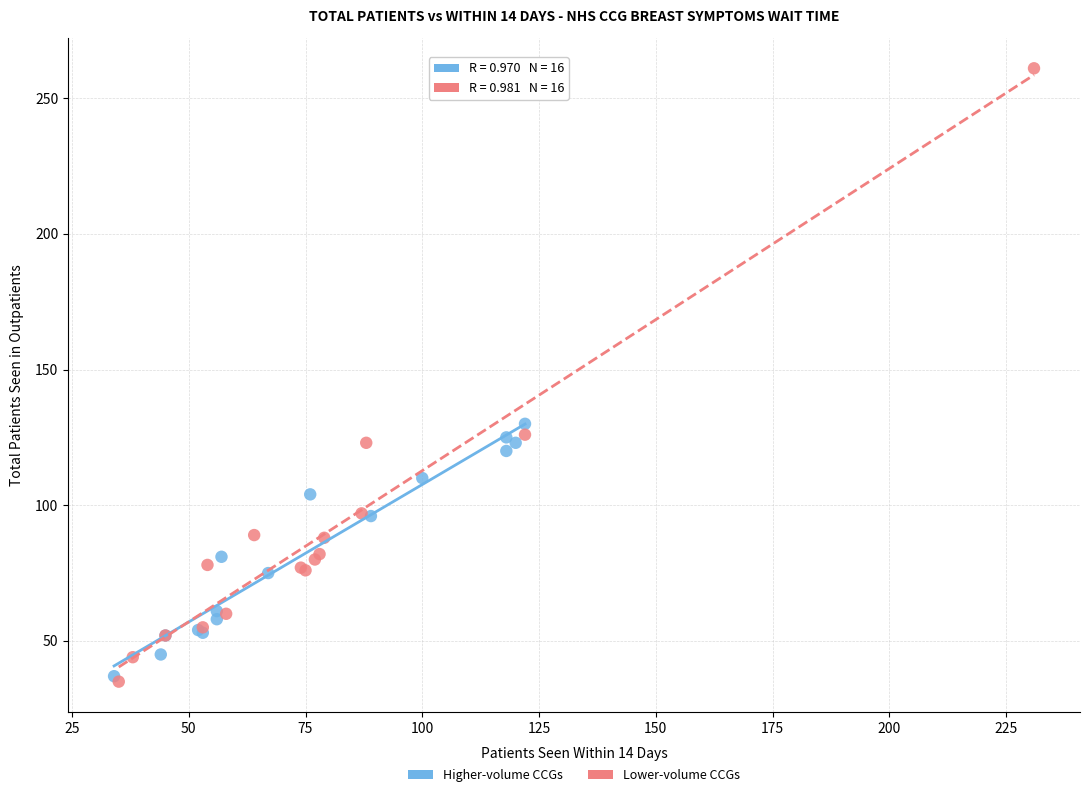

Which series has the largest Y range (max minus min)?

Lower-volume CCGs